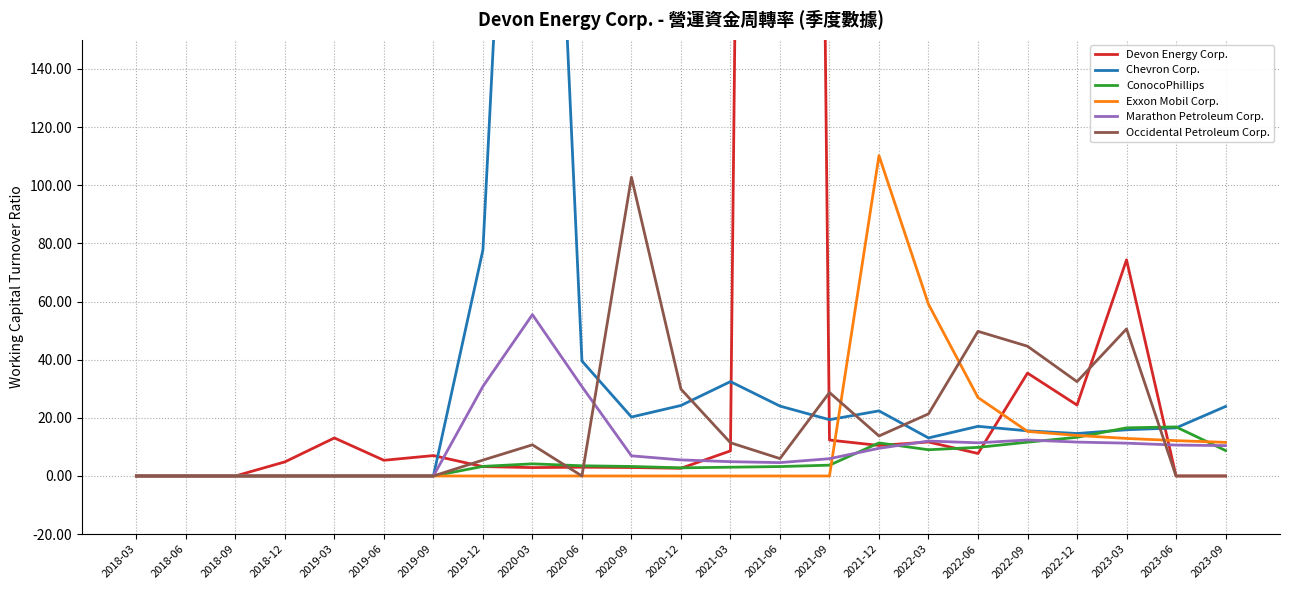

Count the number of data series in this chart.

6